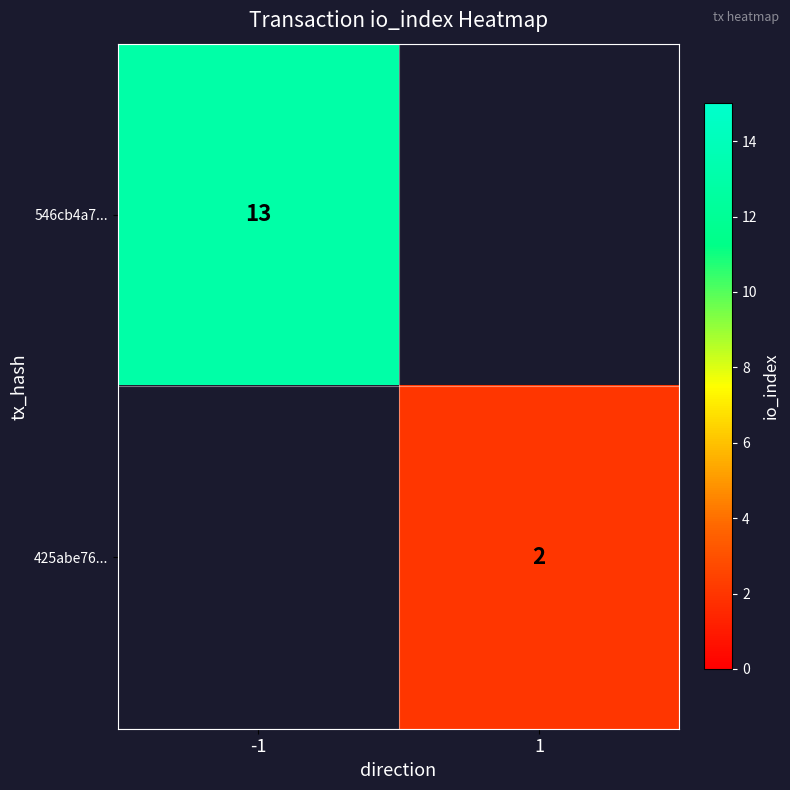

True or false: 546cb4a7... has a value of 8 at -1.

False